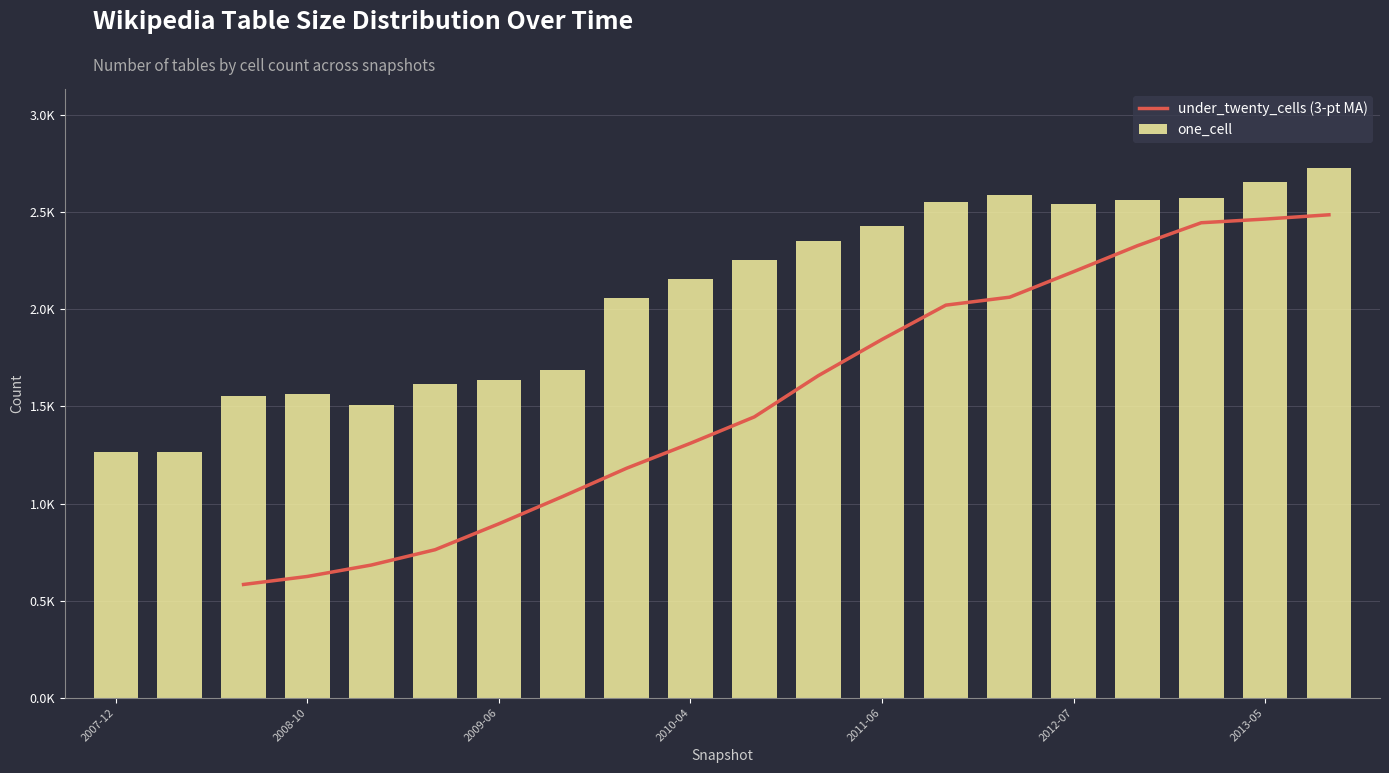

What position from the right is 2012-10-31?

4